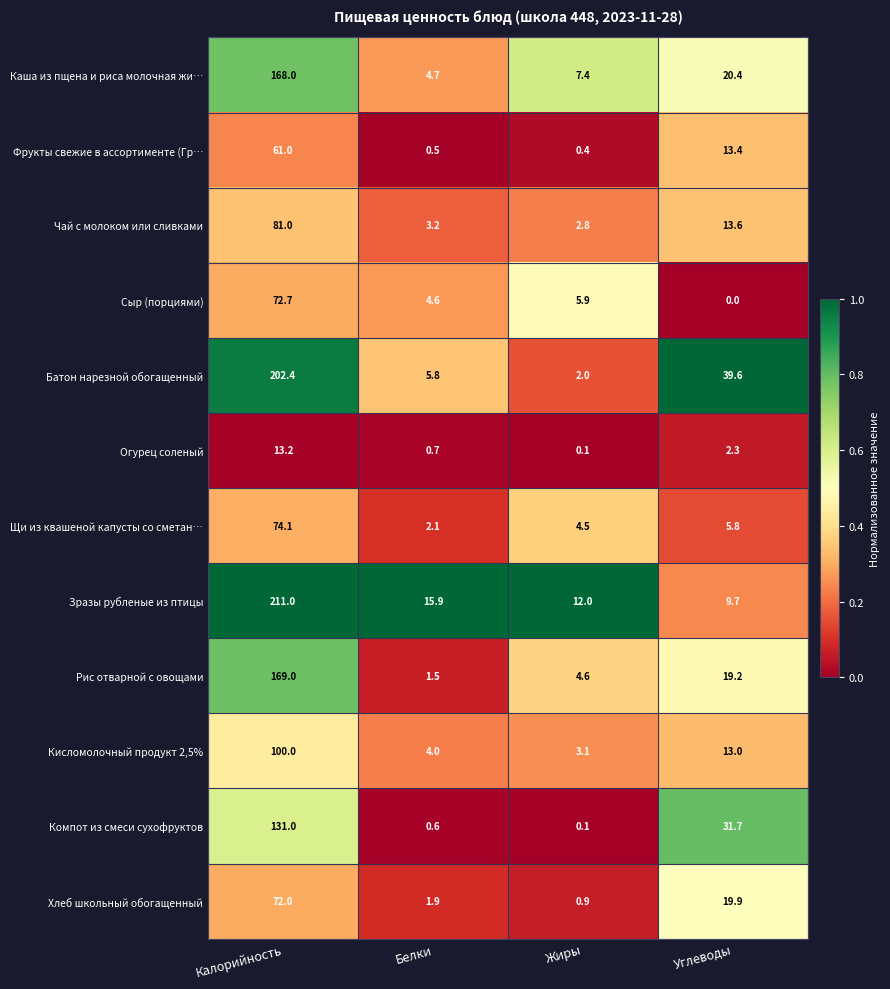

What is the minimum value for Фрукты свежие в ассортименте (Гр…?

0.4